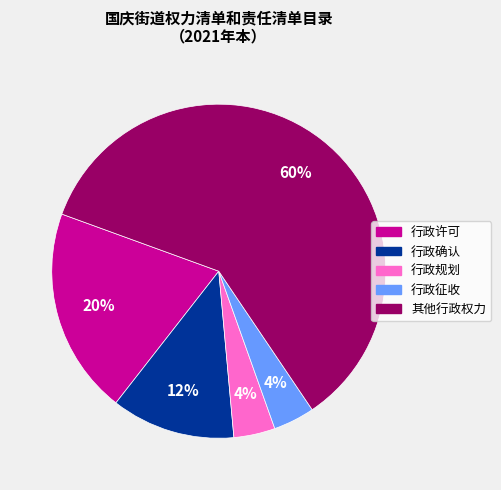

Is the sum of 行政征收 and 行政规划 greater than half?

No